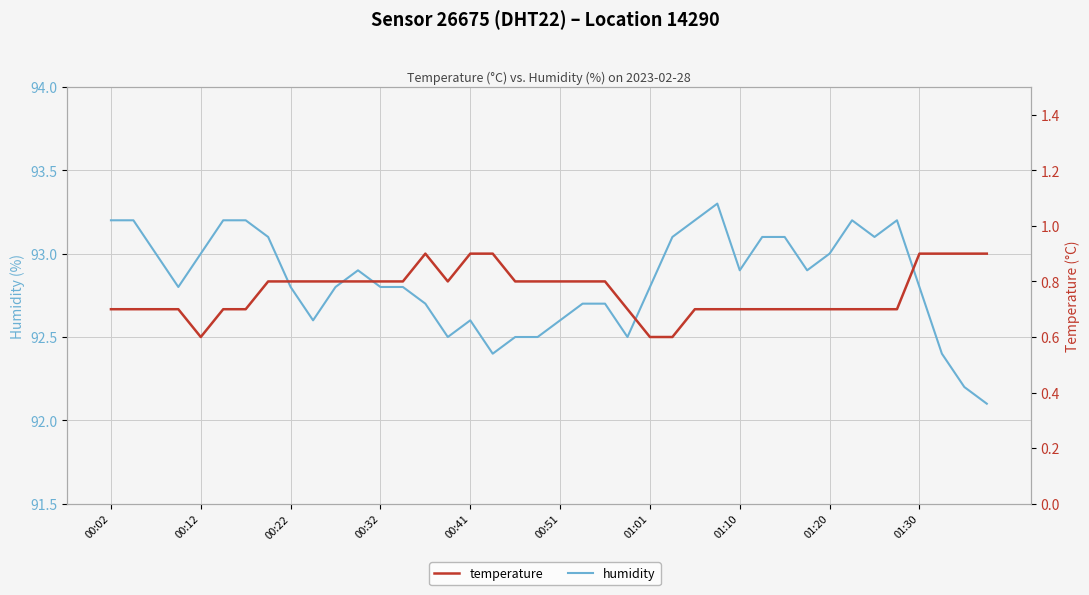

Reading left to right, extract all data points from this chart.

humidity: 93.2	93.2	93.0	92.8	93.0	93.2	93.2	93.1	92.8	92.6	92.8	92.9	92.8	92.8	92.7	92.5	92.6	92.4	92.5	92.5	92.6	92.7	92.7	92.5	92.8	93.1	93.2	93.3	92.9	93.1	93.1	92.9	93.0	93.2	93.1	93.2	92.8	92.4	92.2	92.1
temperature: 0.7	0.7	0.7	0.7	0.6	0.7	0.7	0.8	0.8	0.8	0.8	0.8	0.8	0.8	0.9	0.8	0.9	0.9	0.8	0.8	0.8	0.8	0.8	0.7	0.6	0.6	0.7	0.7	0.7	0.7	0.7	0.7	0.7	0.7	0.7	0.7	0.9	0.9	0.9	0.9